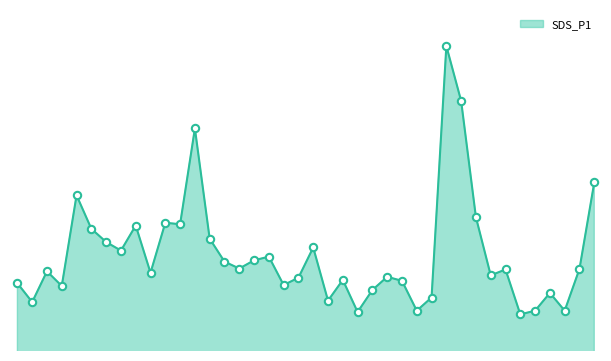

Is this an area chart (filled region under the line)?

Yes